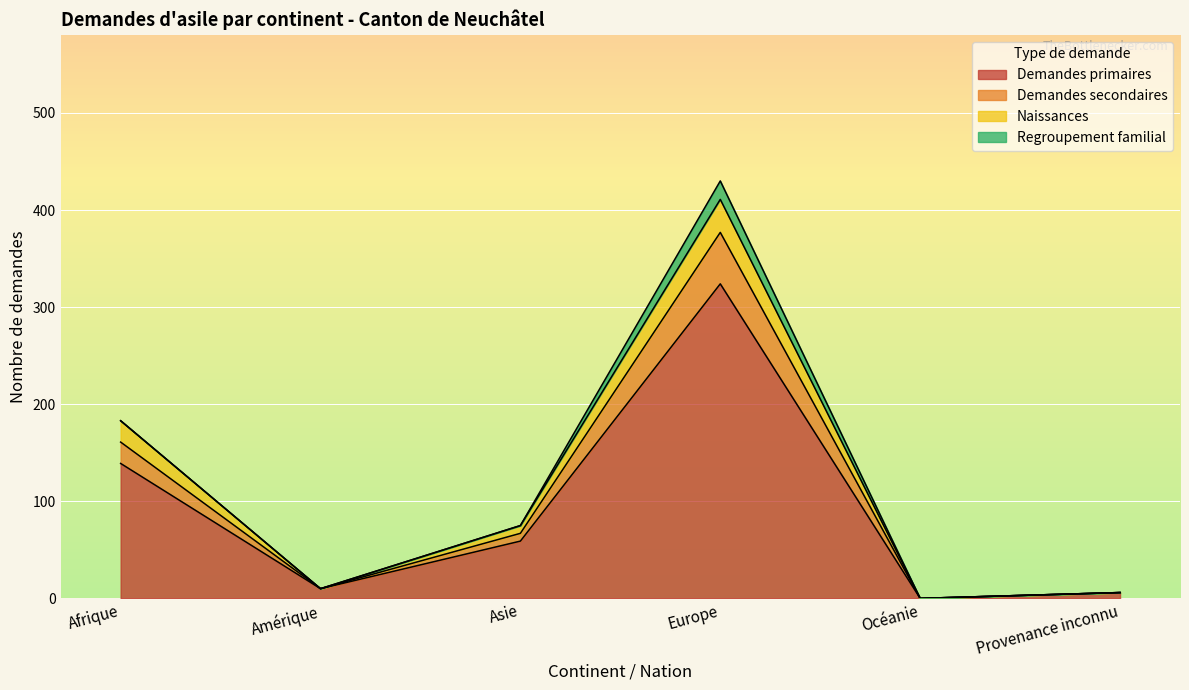

What is the difference between the maximum and minimum values in the Demandes primaires series?

324